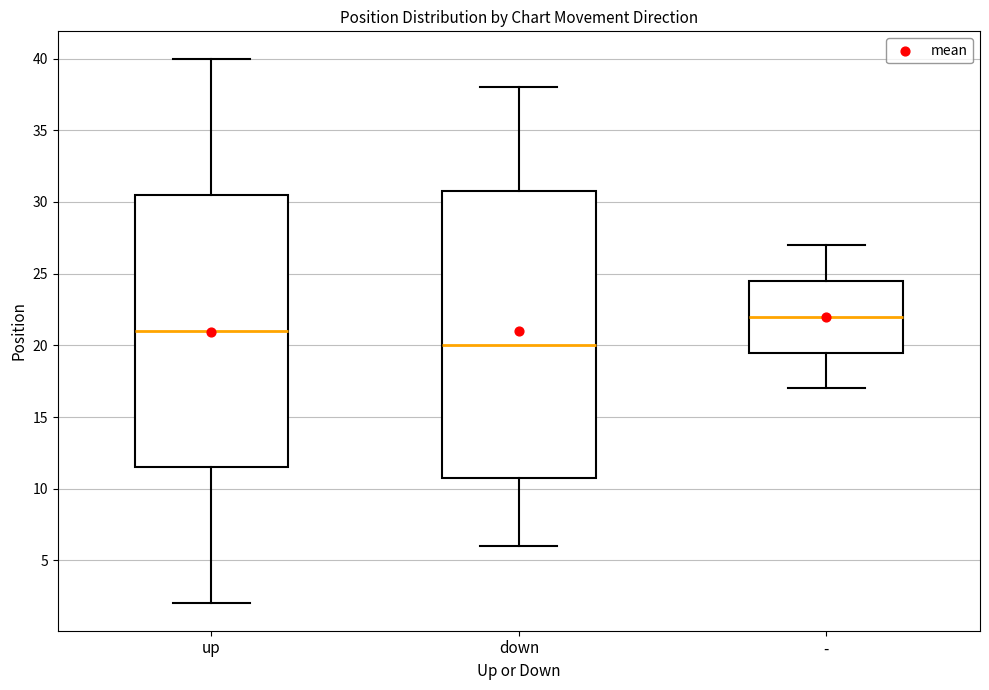

Comparing the boxes themselves (not the whiskers), which one is the tallest?

down